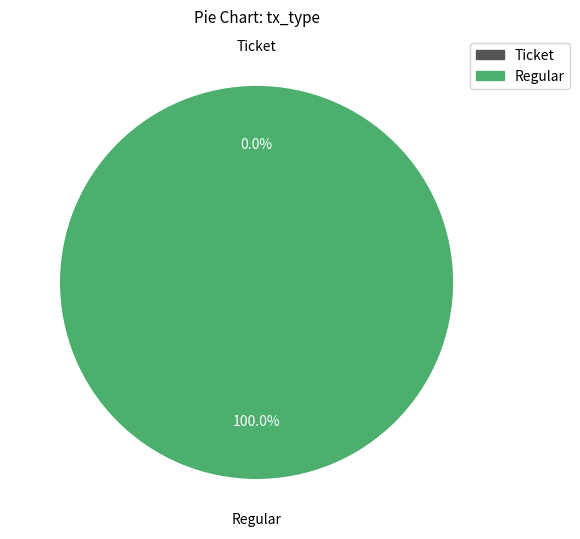

The Regular slice represents 100% of the pie. True or false?

True